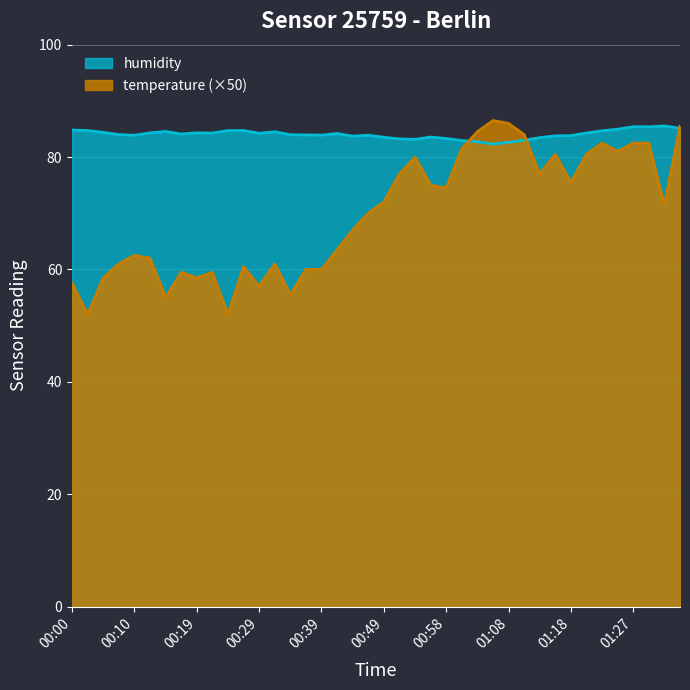

Reading left to right, transcribe all the data shown in this chart.

temperature: 00:00=57.5	00:02=52.0	00:05=58.5	00:07=61.0	00:10=62.5	00:12=62.0	00:15=55.0	00:17=59.5	00:19=58.5	00:22=59.5	00:24=52.0	00:27=60.5	00:29=57.0	00:32=61.0	00:34=55.5	00:36=60.0	00:39=60.0	00:41=63.5	00:44=67.0	00:46=70.0	00:49=72.0	00:51=77.0	00:53=80.0	00:56=75.0	00:58=74.5	01:01=81.5	01:03=84.5	01:06=86.5	01:08=86.0	01:10=84.0	01:13=77.0	01:15=80.5	01:18=75.5	01:20=80.5	01:23=82.5	01:25=81.0	01:27=82.5	01:30=82.5	01:32=71.5	01:35=85.5
humidity: 00:00=84.8	00:02=84.7	00:05=84.4	00:07=84.0	00:10=83.9	00:12=84.3	00:15=84.6	00:17=84.1	00:19=84.3	00:22=84.3	00:24=84.7	00:27=84.7	00:29=84.2	00:32=84.5	00:34=84.0	00:36=83.9	00:39=83.9	00:41=84.2	00:44=83.7	00:46=83.9	00:49=83.5	00:51=83.2	00:53=83.2	00:56=83.6	00:58=83.3	01:01=82.9	01:03=82.7	01:06=82.3	01:08=82.6	01:10=83.0	01:13=83.5	01:15=83.8	01:18=83.8	01:20=84.3	01:23=84.7	01:25=85.0	01:27=85.4	01:30=85.4	01:32=85.5	01:35=85.1